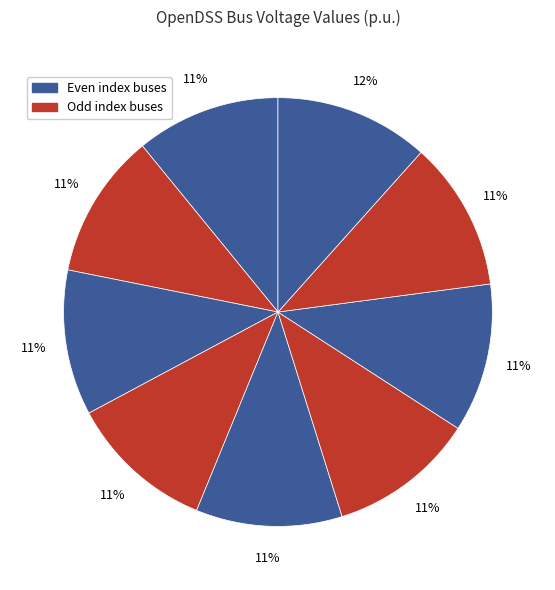

To the nearest percent, what is the difference between the largest and smallest slice percentages?

1%